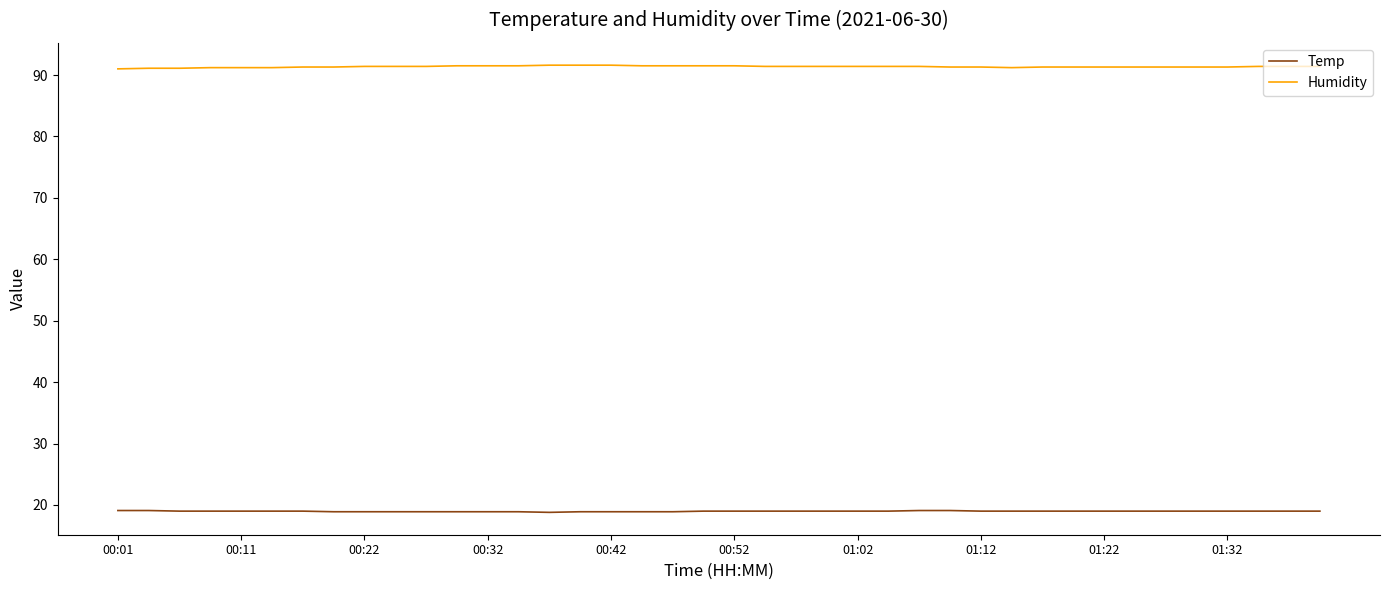

What is the highest value of the Humidity series?

91.6